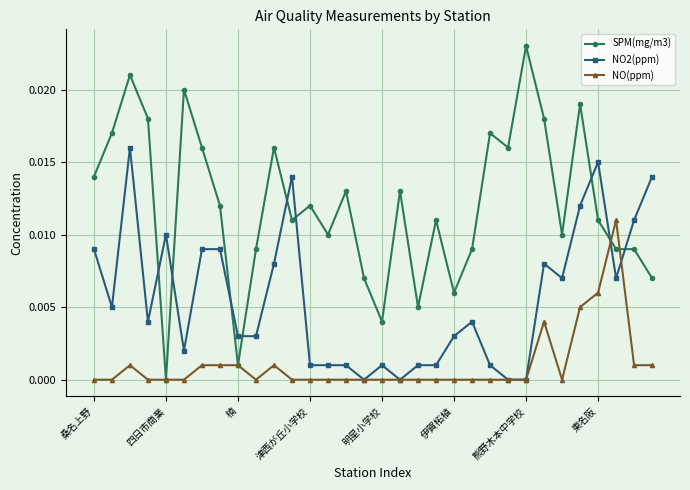

List the series in order of their peak value, highest first.

SPM(mg/m3), NO2(ppm), NO(ppm)